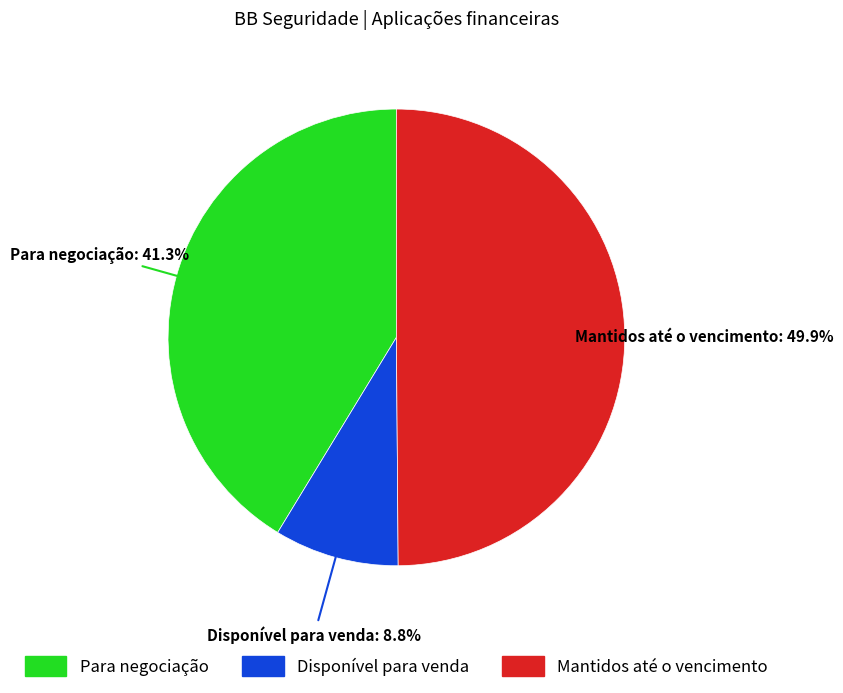

How many segments does this pie chart have?

3